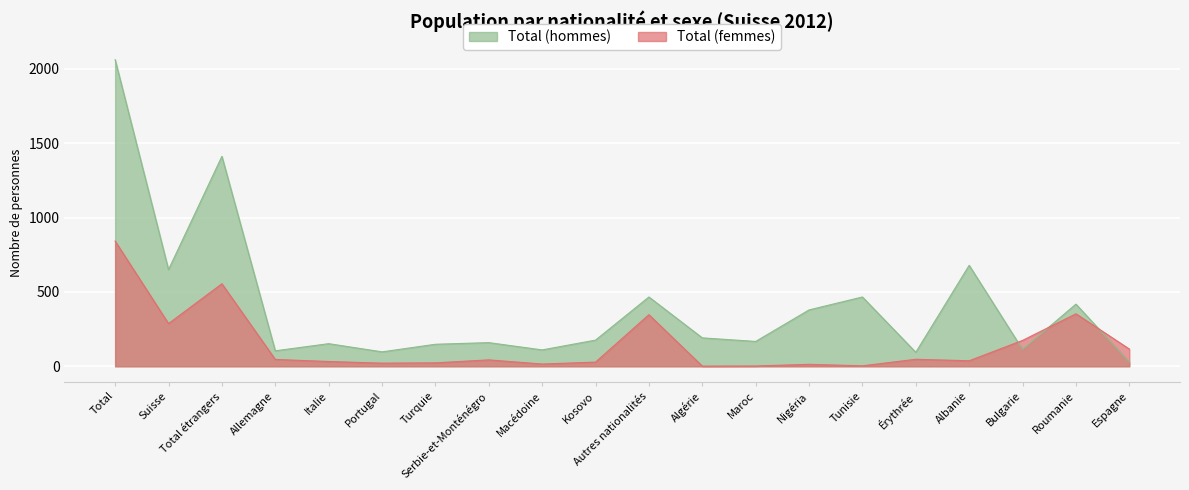

Which series has the largest range (max minus min)?

Total (hommes)